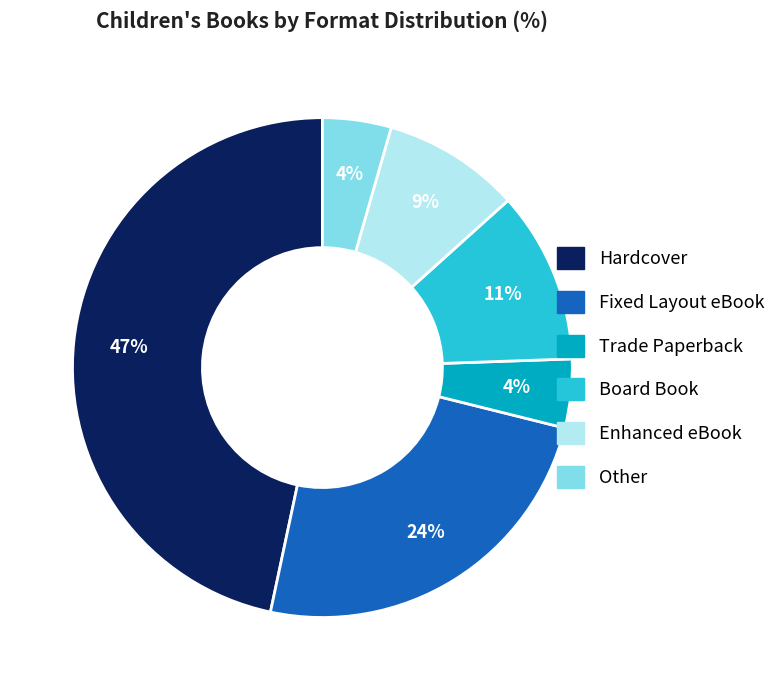

To the nearest percent, what is the average slice percentage?

17%